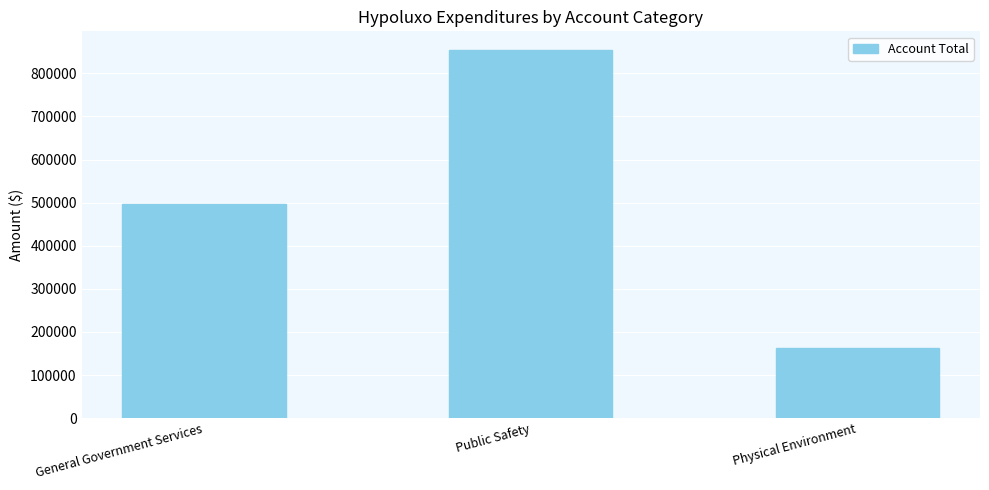

What is the maximum value shown in the chart?

854850